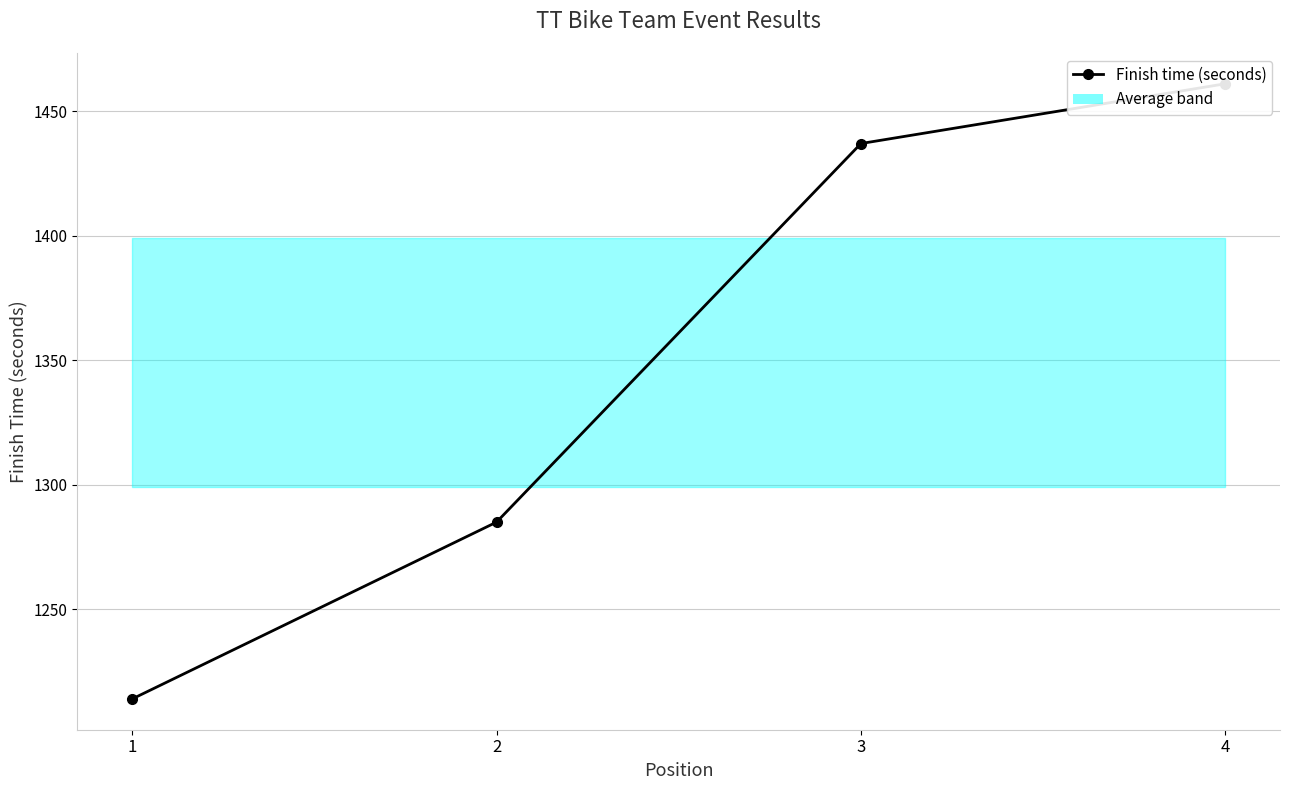

The chart shows a value of 802 at 4. True or false?

False